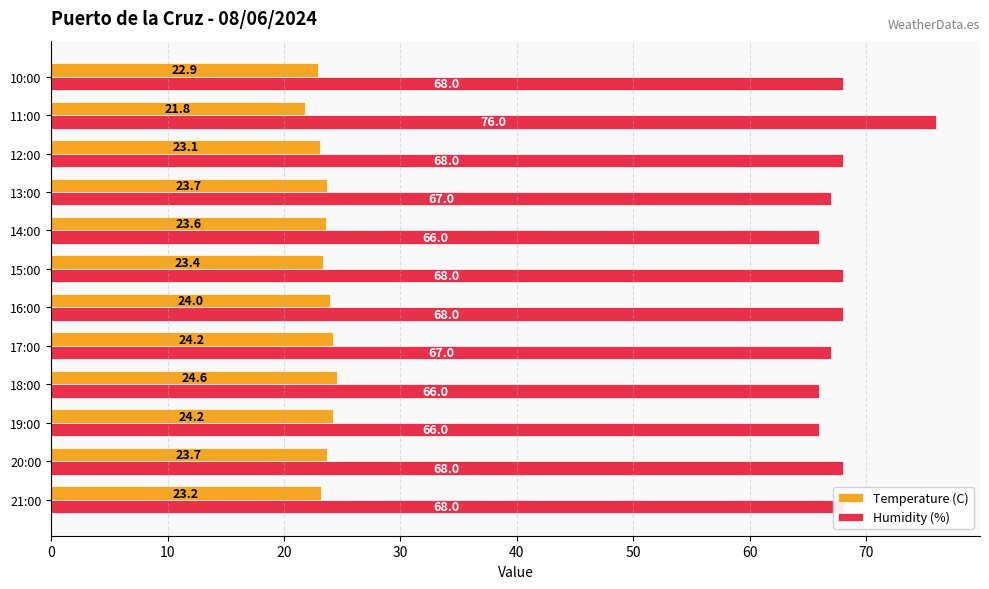

What is the sum of all Temperature (C) values?

282.4